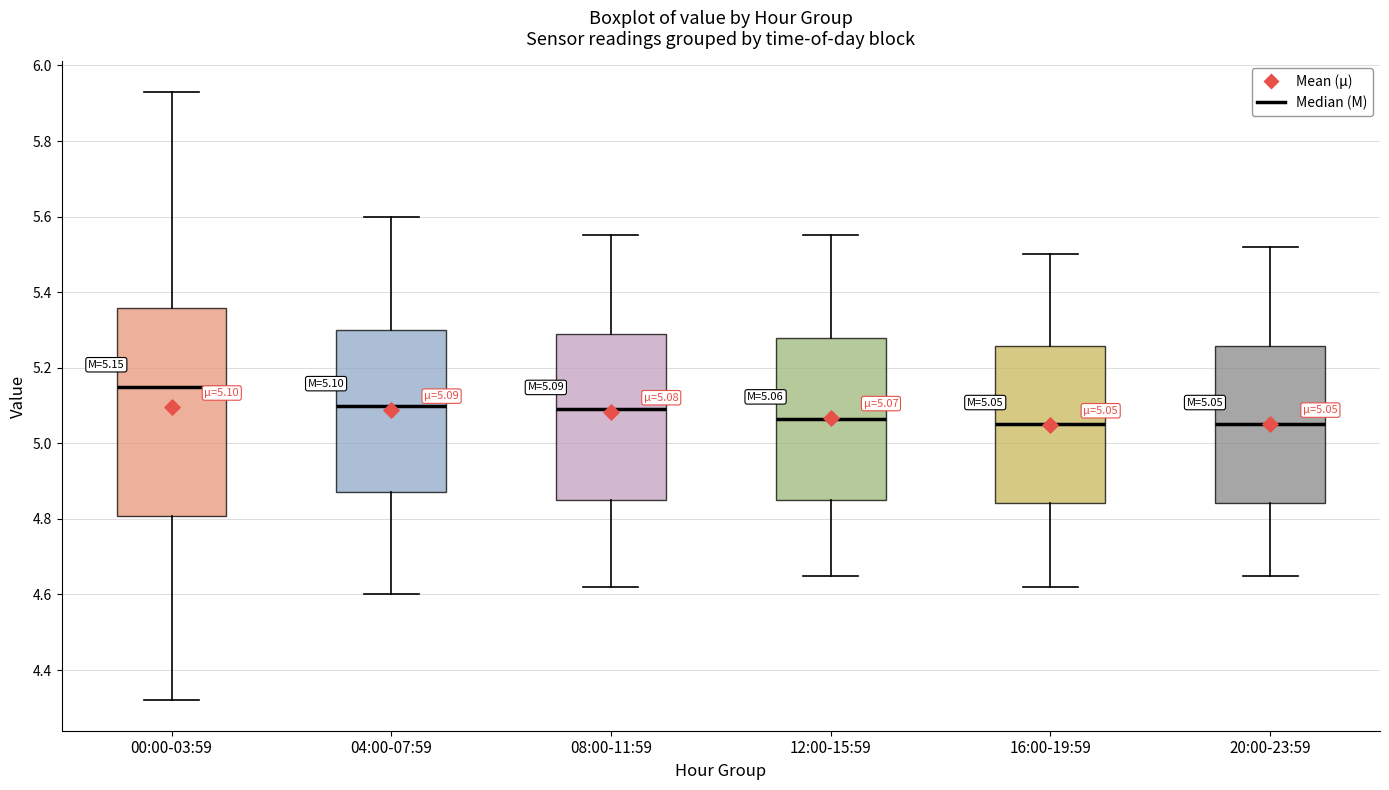

Which box has the highest median line?

00:00-03:59